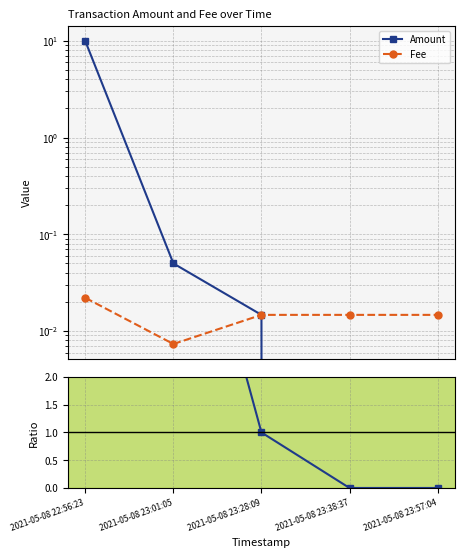

How many interior local valleys does the Fee series have?

1